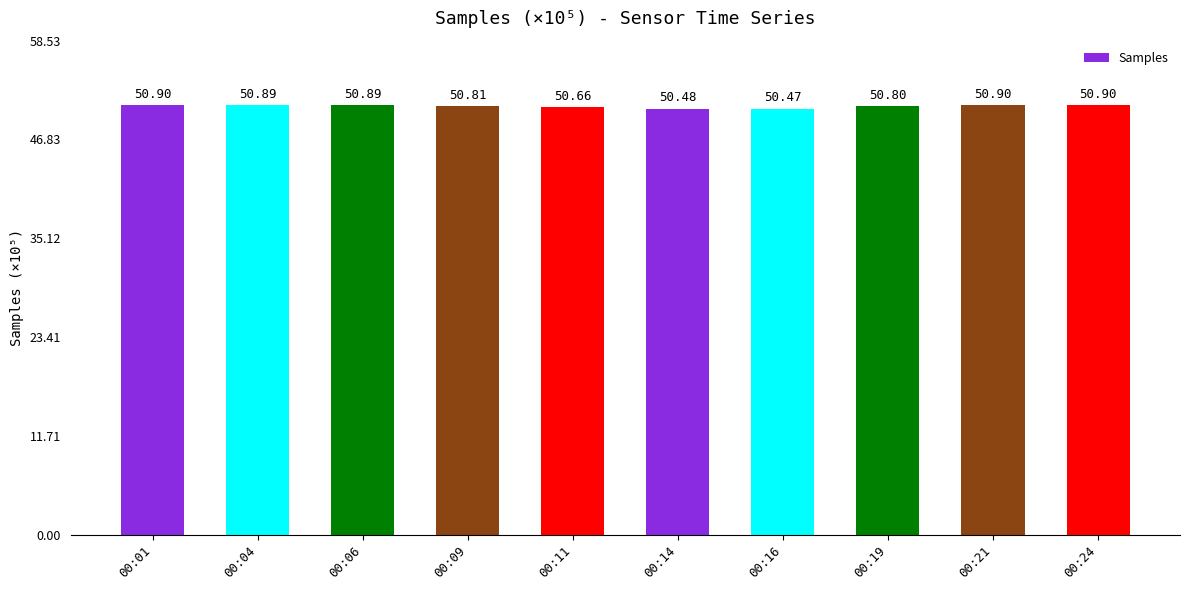

At which label is the value closest to 50?

00:16